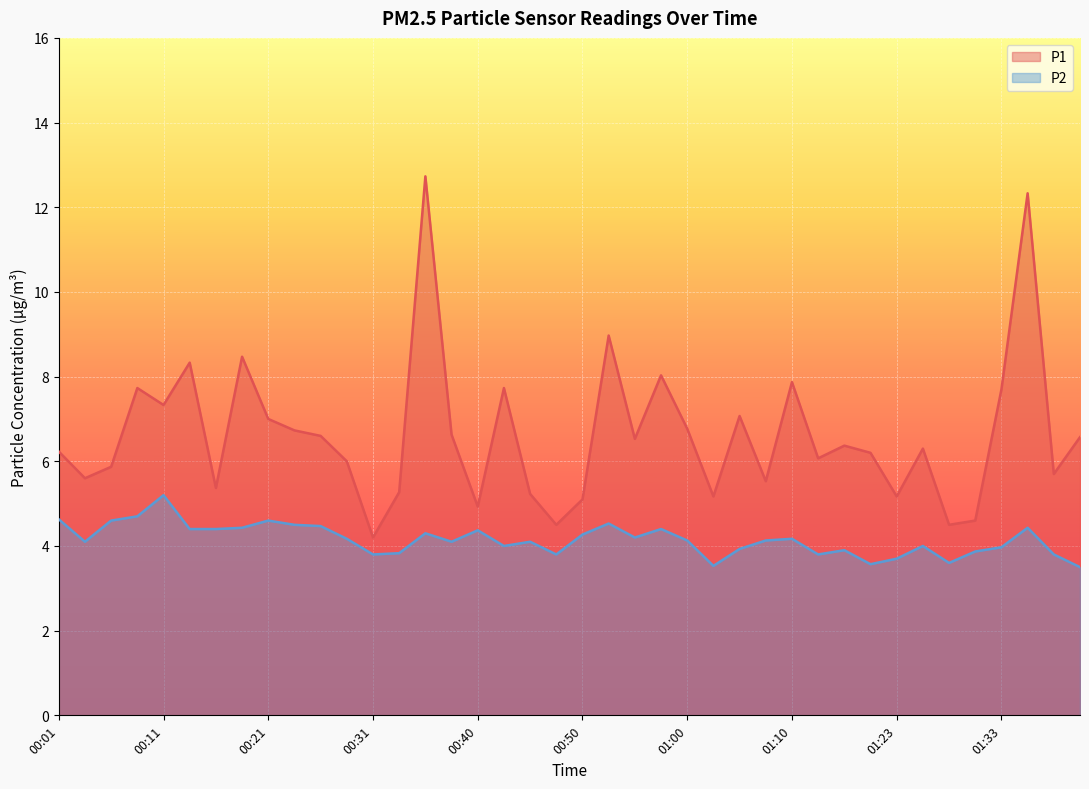

What is the difference between the maximum and minimum values in the P1 series?

8.5